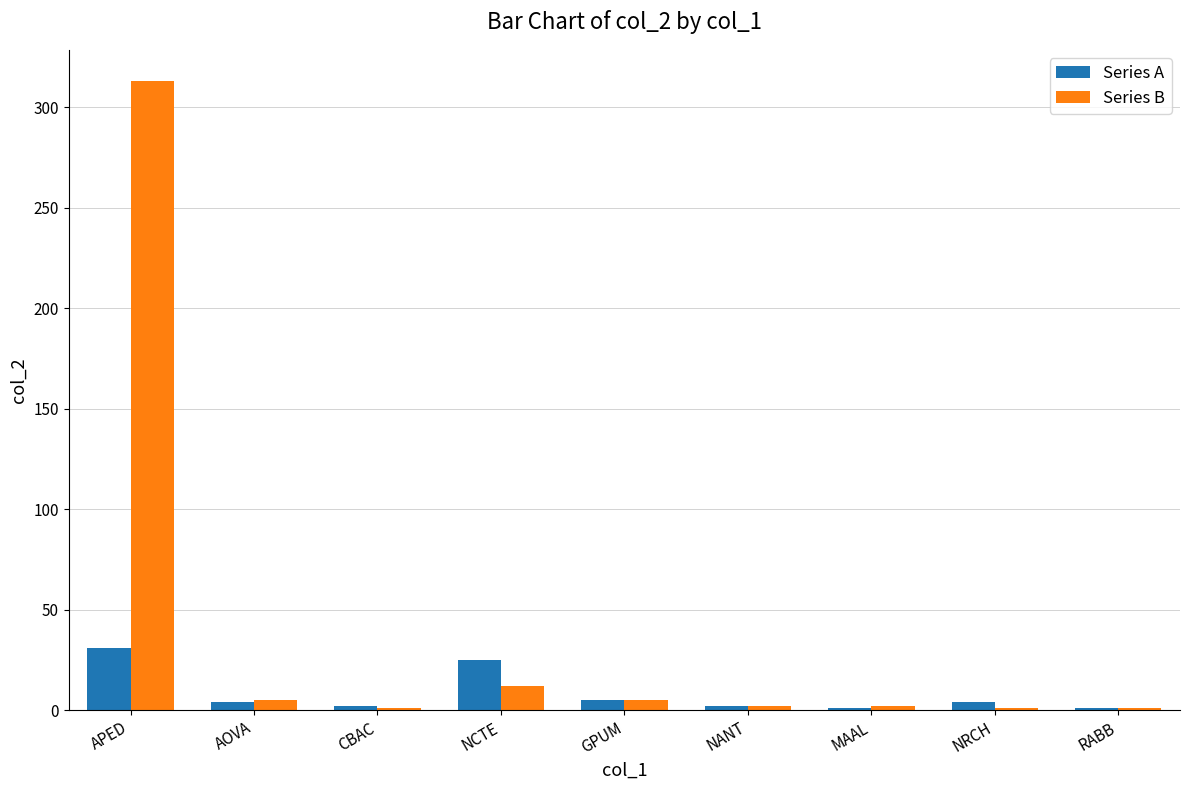

True or false: Series B has a value of 313 at APED.

True